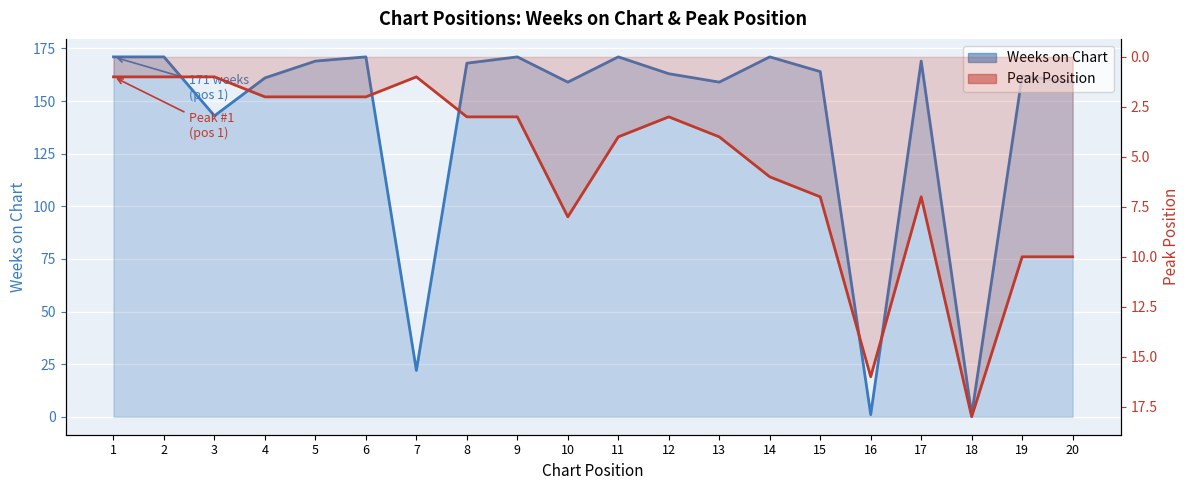

What is the highest value of the Peak Position series?

18